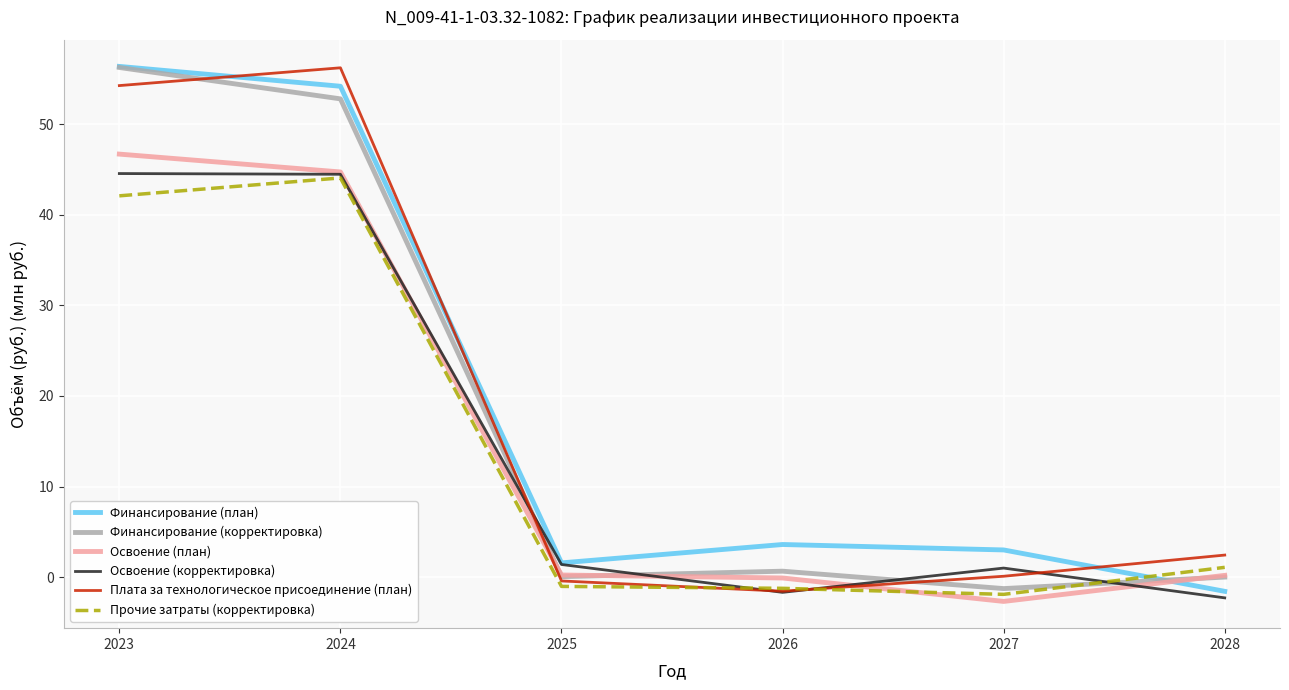

Where do Финансирование (корректировка) and Финансирование (план) first cross each other?

2027 and 2028